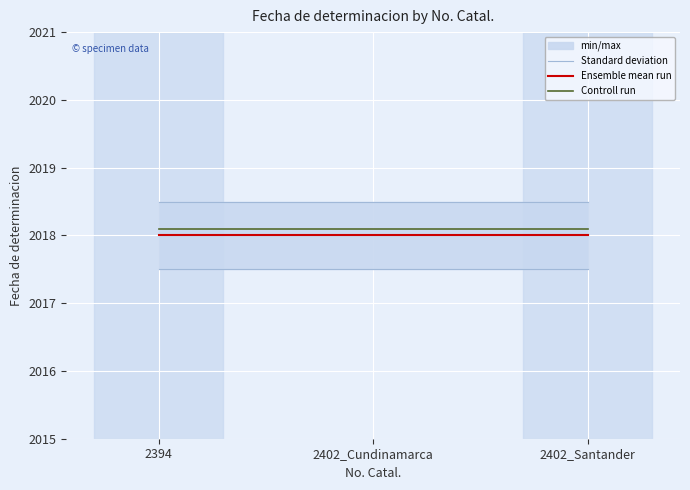

Is it true that Controll run equals 430.9 at 2394?

False